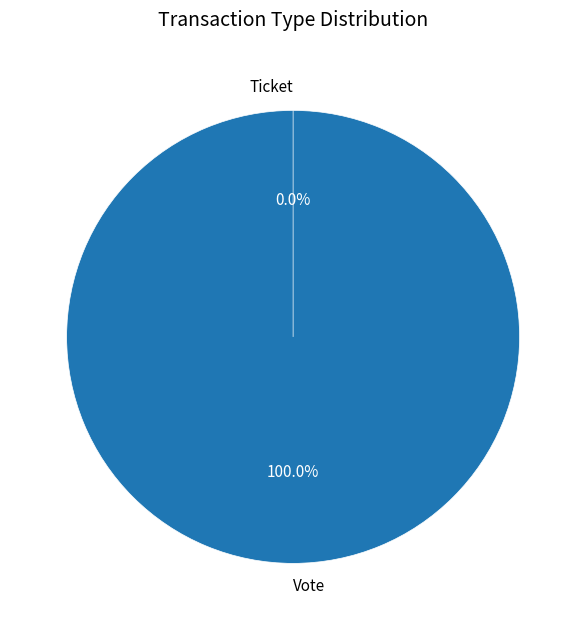

What is the change in value from Vote to Ticket?

-1